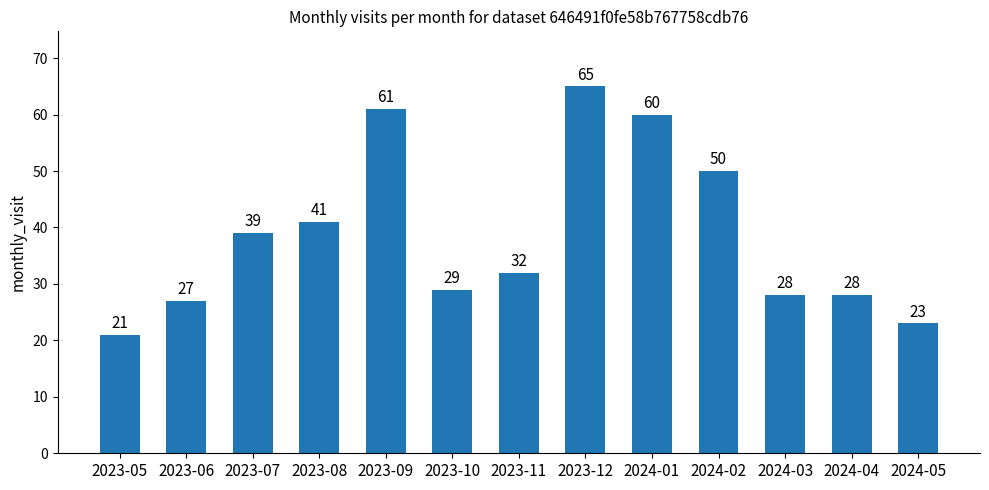

Reading left to right, list all the values displayed in this chart.

21	27	39	41	61	29	32	65	60	50	28	28	23